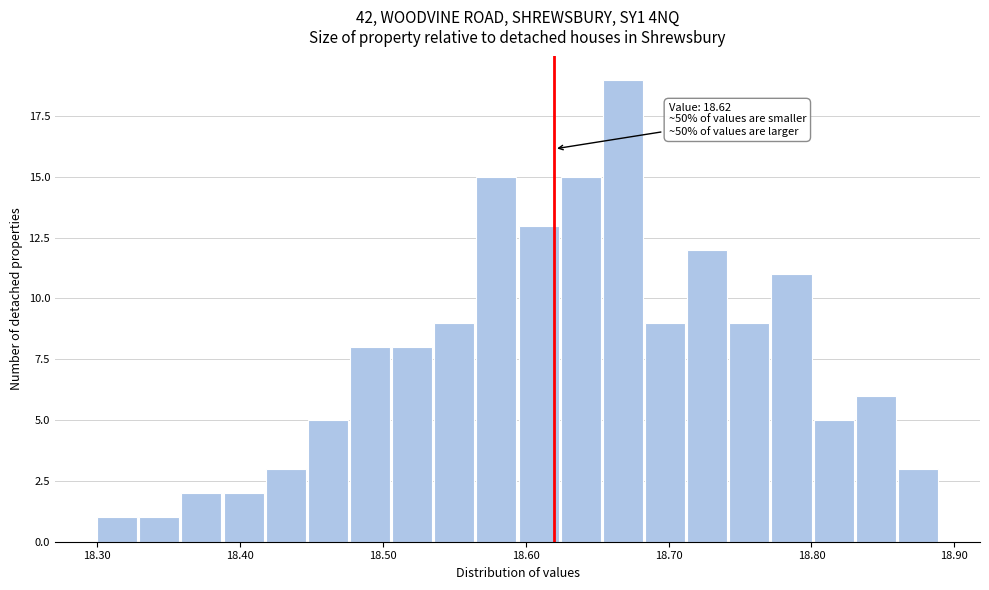

Read against the x-axis, roughly where is the centre of the tallest bar?

18.67